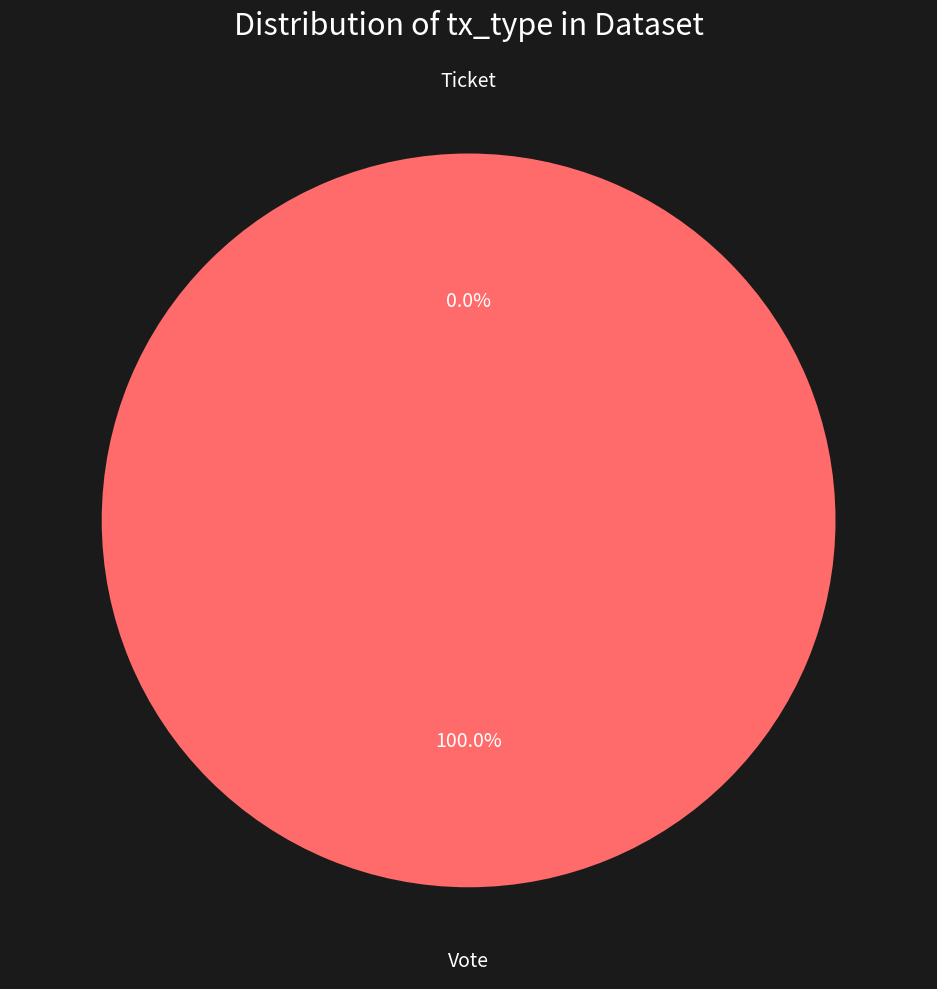

Is the sum of Vote and Ticket greater than half?

Yes